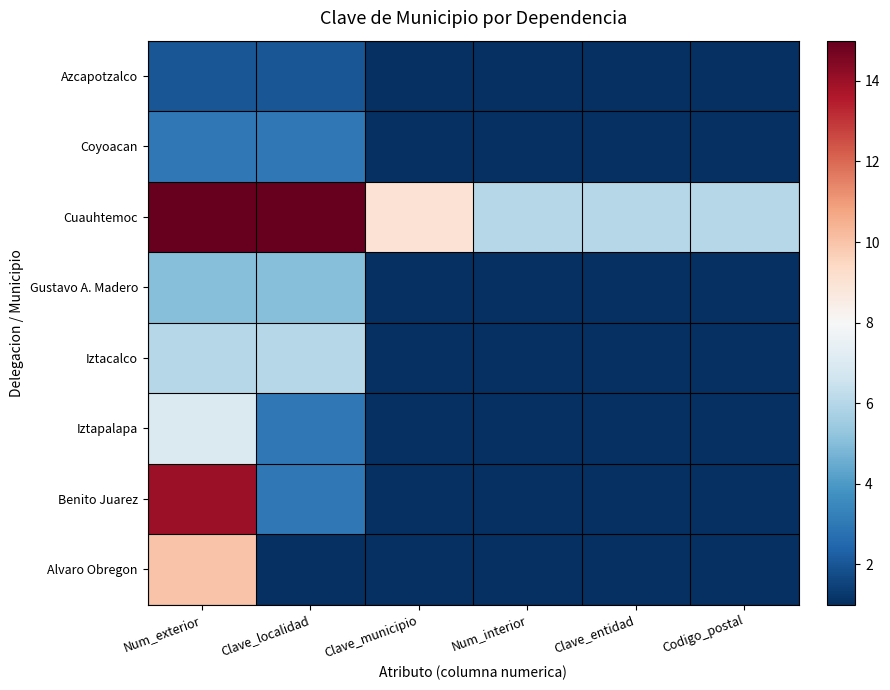

What is the minimum value shown in the chart?

1